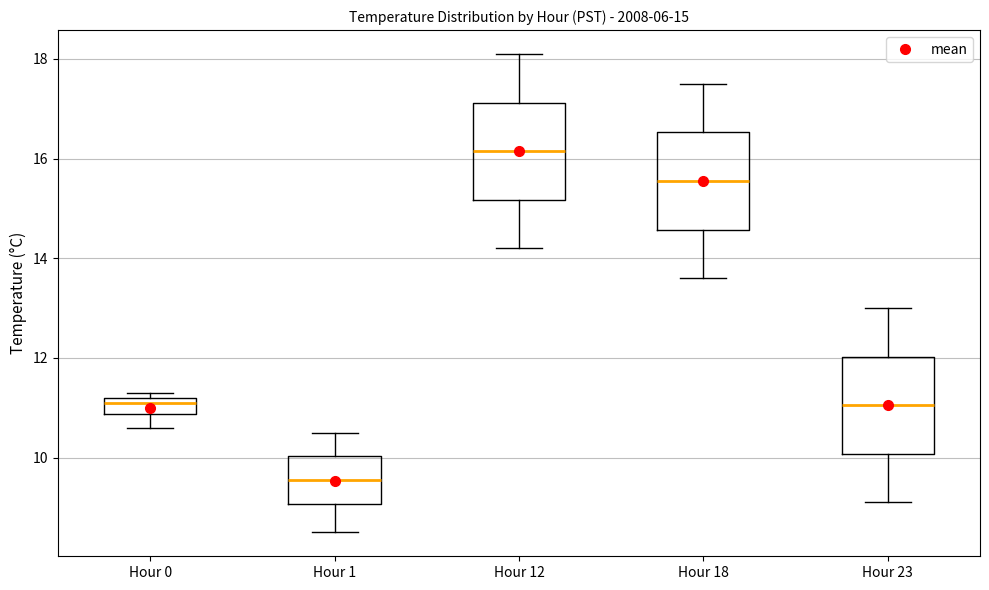

Which box's median line is the lowest?

Hour 1